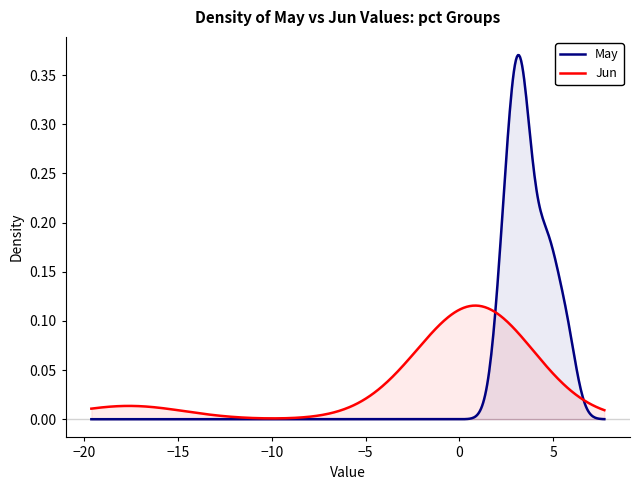

List the series in order of their peak value, highest first.

May, Jun